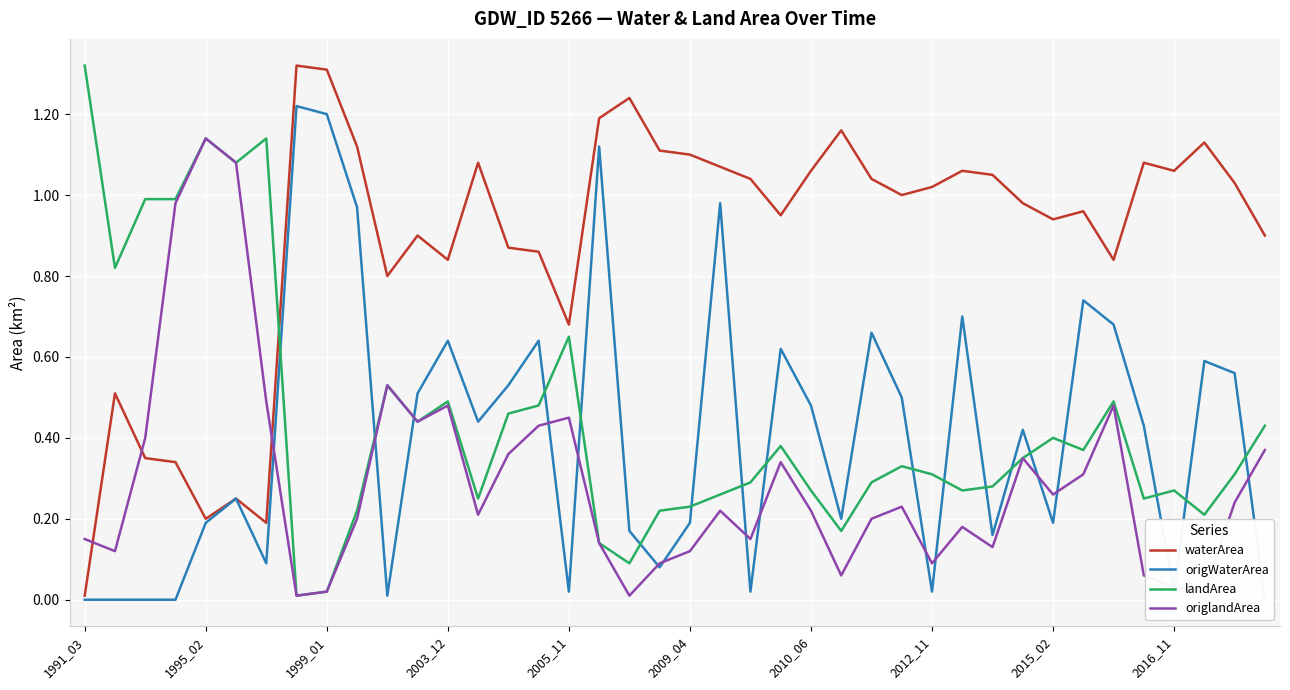

Does the chart display data point markers on the line(s)?

No